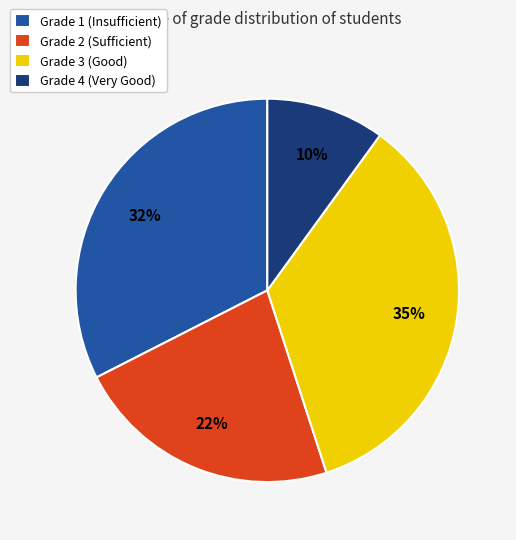

To the nearest percent, what percentage of the pie is Grade 3 (Good)?

35%